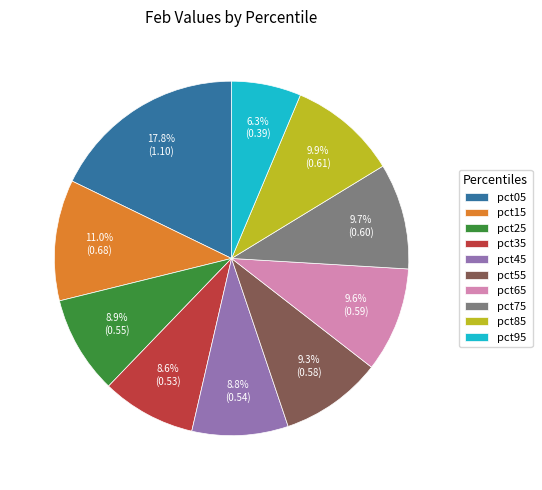

Is pct45 the majority of the pie?

No